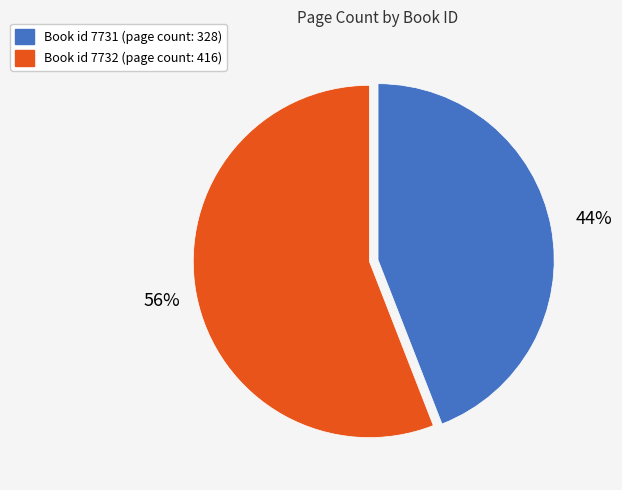

Is there a majority slice in this chart?

Yes